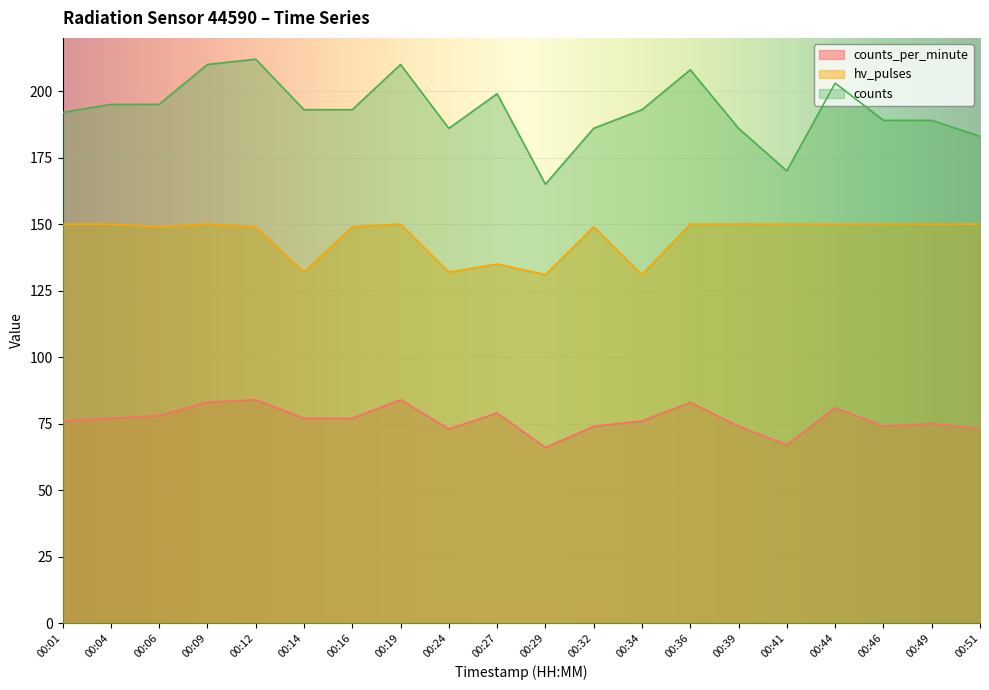

At which label does counts first exceed 193?

00:04